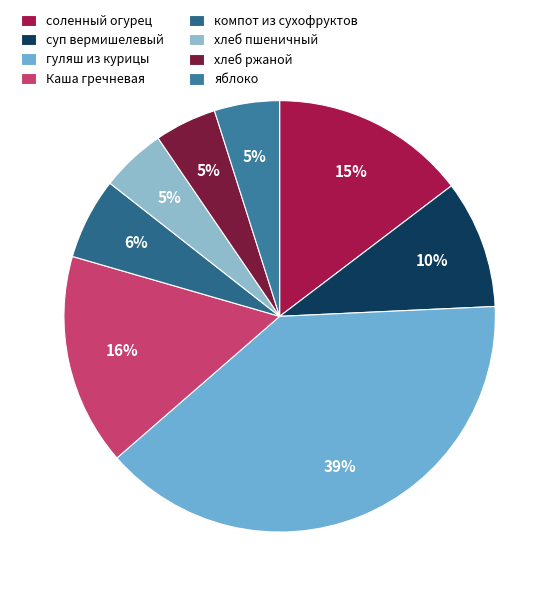

What is the change in value from суп вермишелевый to хлеб ржаной?

-4.1